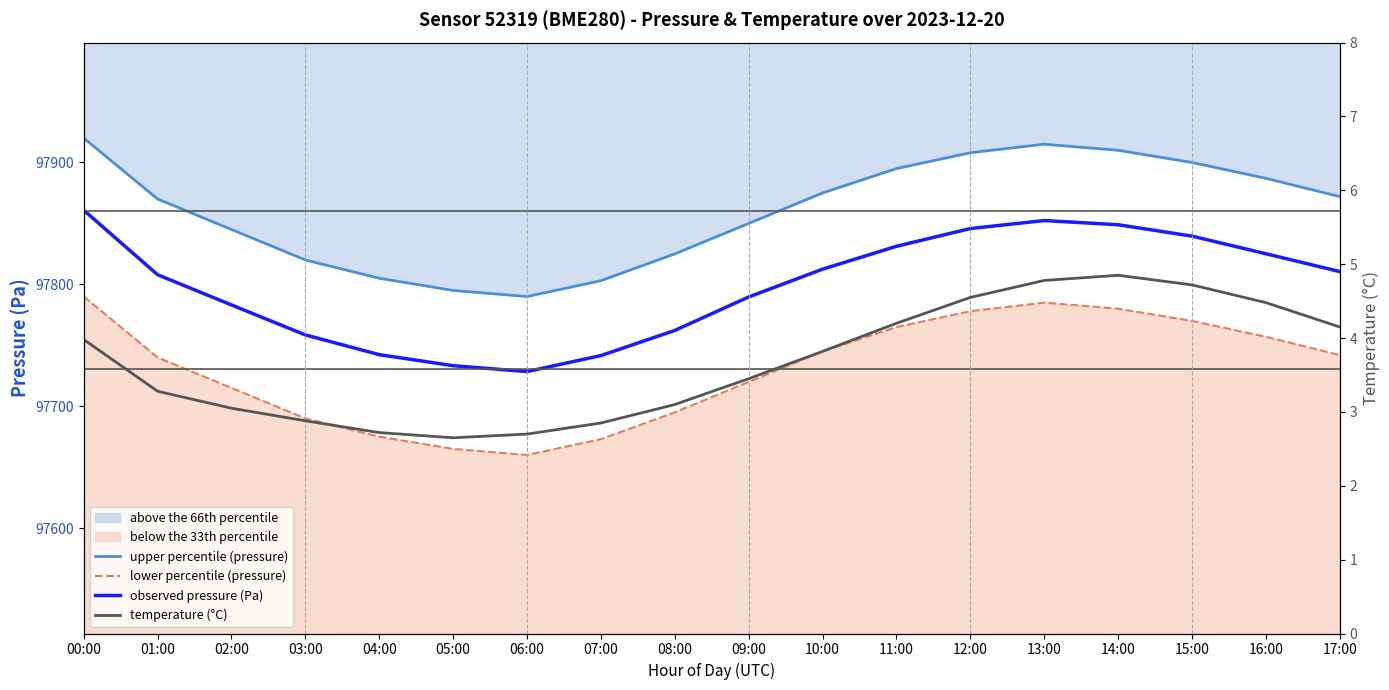

Which has a higher value, 03:00 or 14:00?

14:00